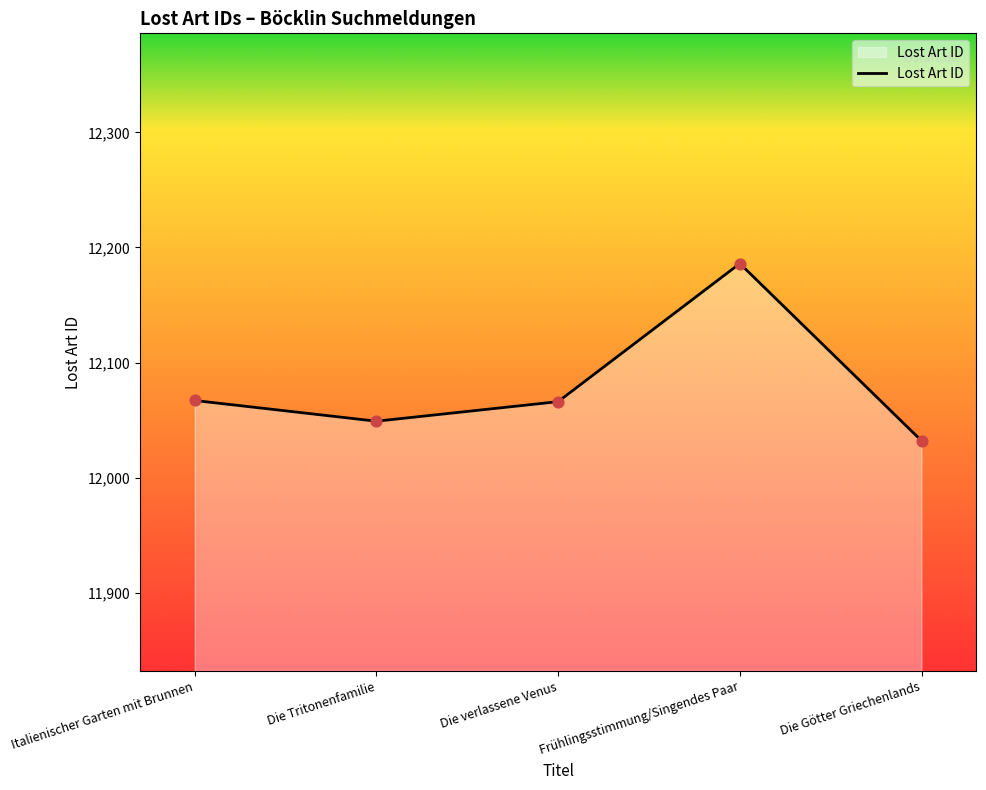

Which has a higher value, Die Tritonenfamilie or Die verlassene Venus?

Die verlassene Venus